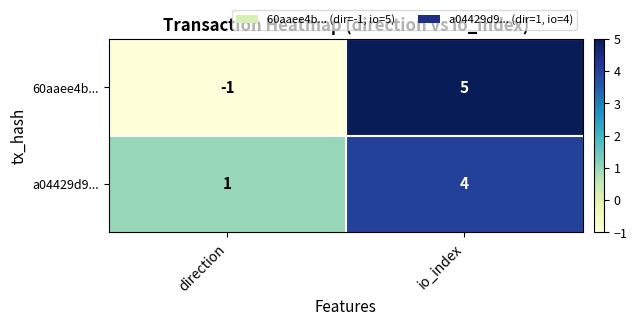

Reading left to right, transcribe all the data shown in this chart.

60aaee4b...: direction=-1	io_index=5
a04429d9...: direction=1	io_index=4